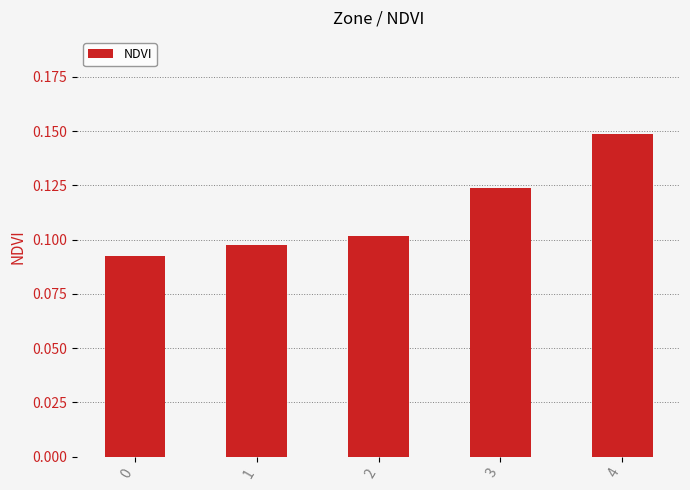

What is the sum of all values?

0.6